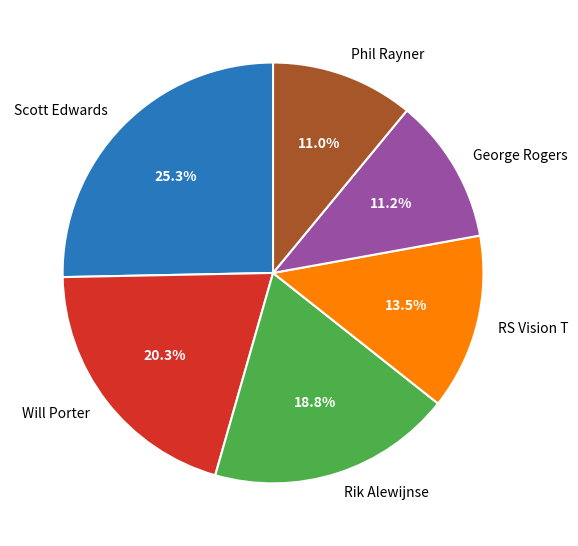

True or false: Rik Alewijnse accounts for 1% of the total.

False